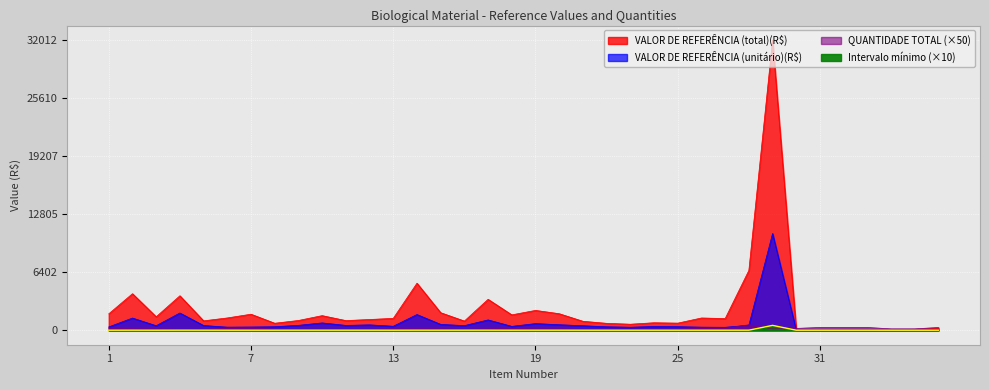

What value does the VALOR DE REFERÊNCIA (total)(R$) series have at 1?

1808.8